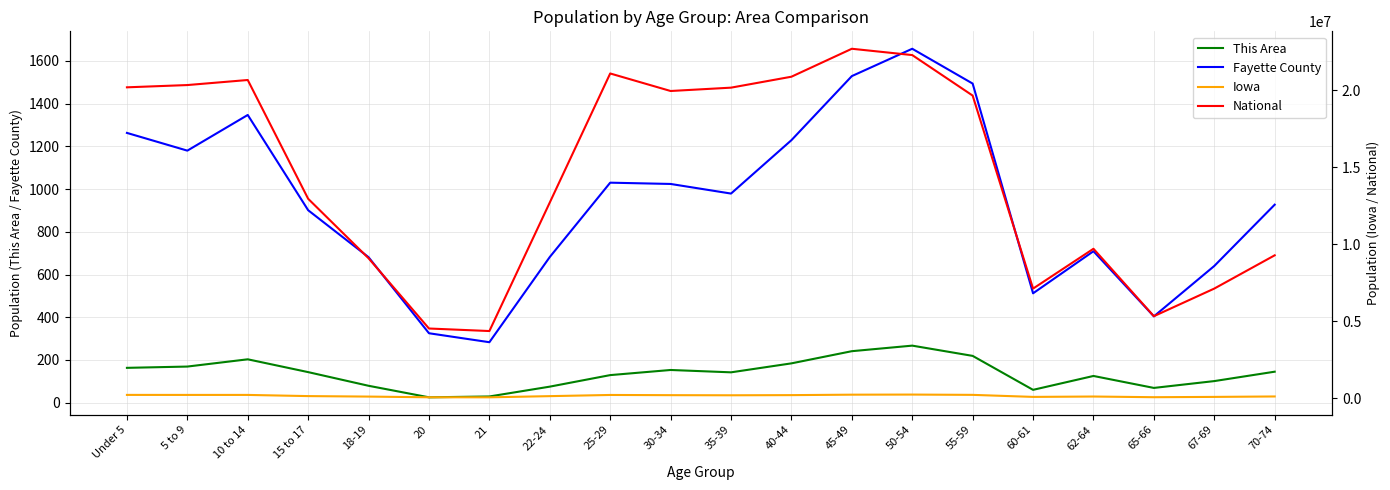

True or false: National and This Area cross at least once.

False